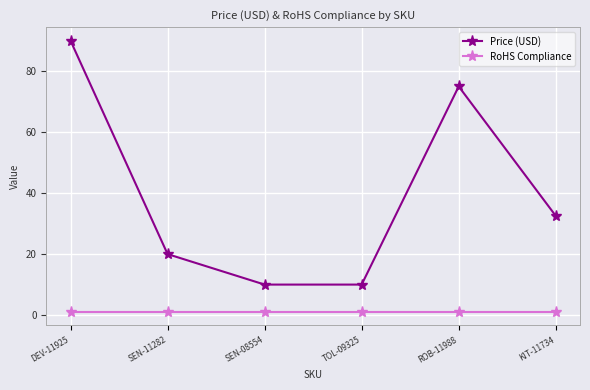

Is this an area chart (filled region under the line)?

No